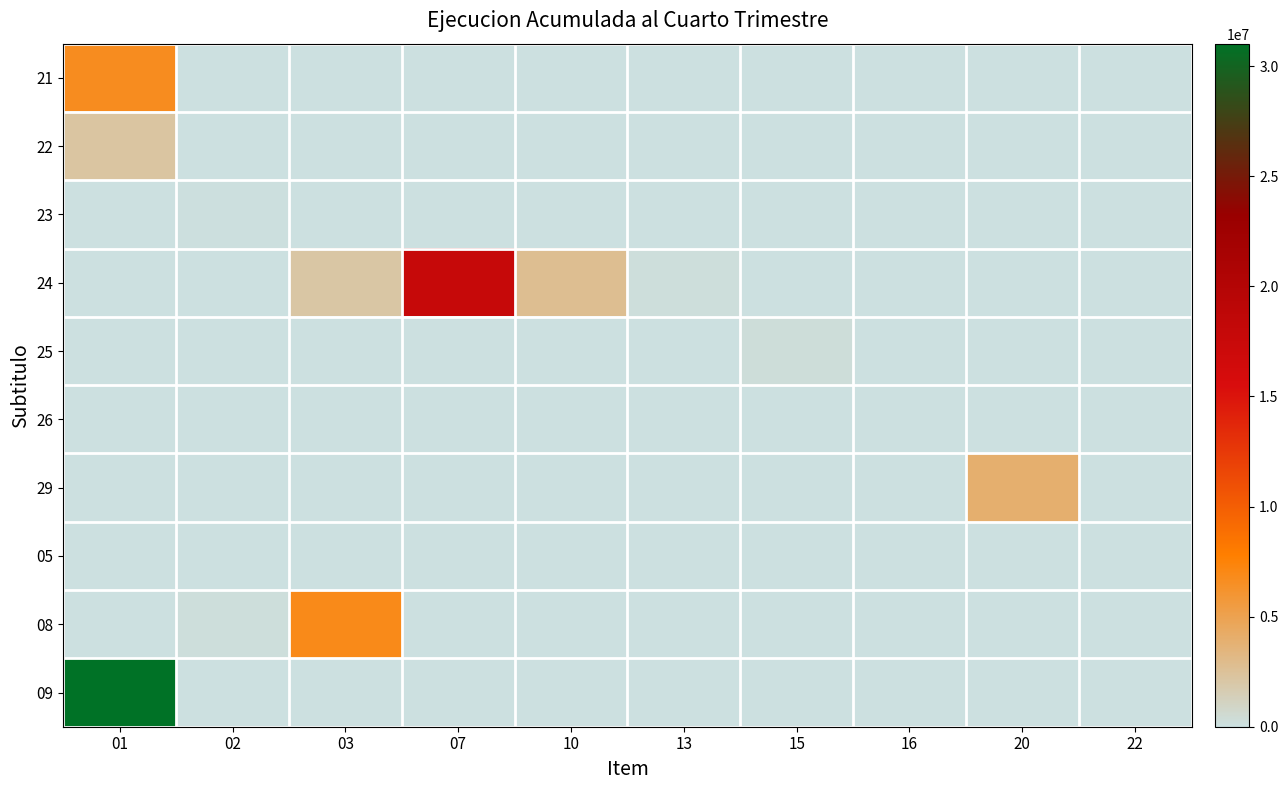

Reading left to right, extract all data points from this chart.

21: 01=6690828	02=0	03=0	07=0	10=0	13=0	15=0	16=0	20=0	22=0
22: 01=2209429	02=0	03=0	07=0	10=0	13=0	15=0	16=0	20=0	22=0
23: 01=0	02=61485	03=0	07=0	10=0	13=0	15=0	16=0	20=0	22=0
24: 01=0	02=0	03=2078747	07=17728540	10=2736042	13=190053	15=0	16=0	20=0	22=0
25: 01=0	02=0	03=0	07=0	10=0	13=0	15=273718	16=0	20=0	22=0
26: 01=0	02=0	03=0	07=0	10=0	13=0	15=0	16=27916	20=0	22=0
29: 01=0	02=0	03=0	07=0	10=0	13=0	15=0	16=0	20=3992486	22=0
05: 01=49859	02=0	03=0	07=0	10=0	13=0	15=0	16=0	20=0	22=0
08: 01=0	02=183290	03=6856442	07=0	10=0	13=0	15=0	16=0	20=0	22=0
09: 01=31025921	02=0	03=0	07=0	10=0	13=0	15=0	16=0	20=0	22=0